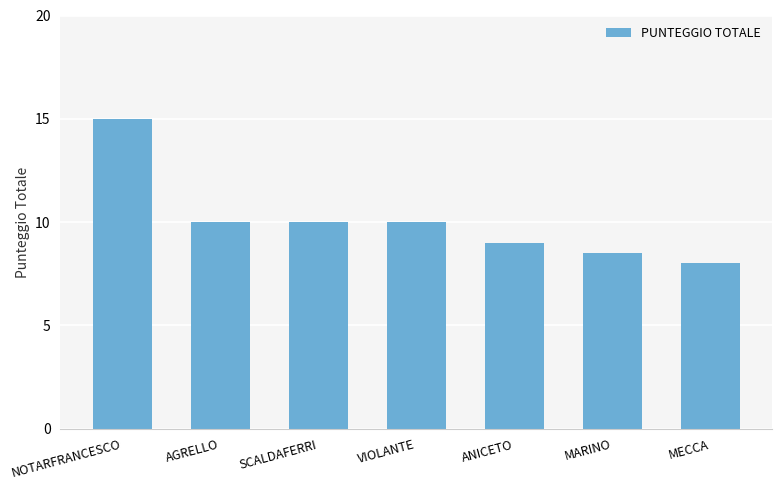

What is the greatest value displayed?

15.0